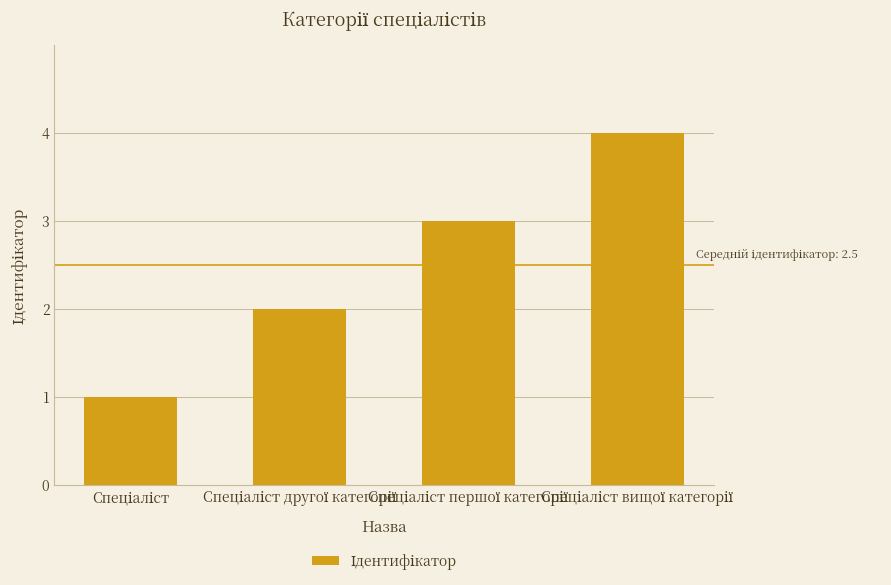

What is the sum of all values?

10